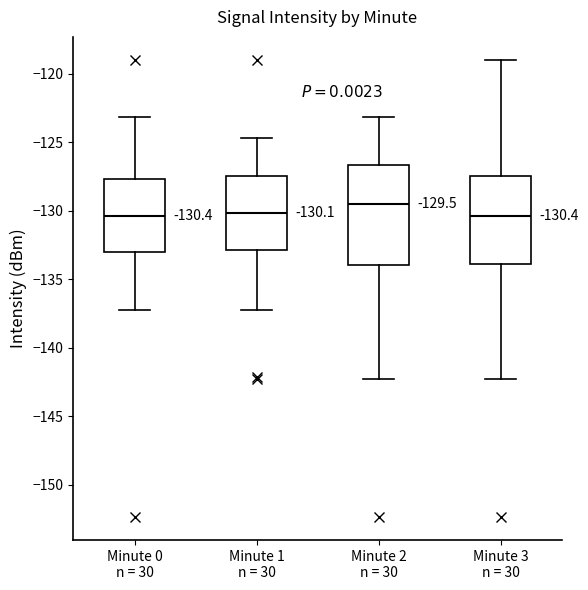

Which box is the tallest, from its lower edge to its upper edge?

Minute 2 n = 30